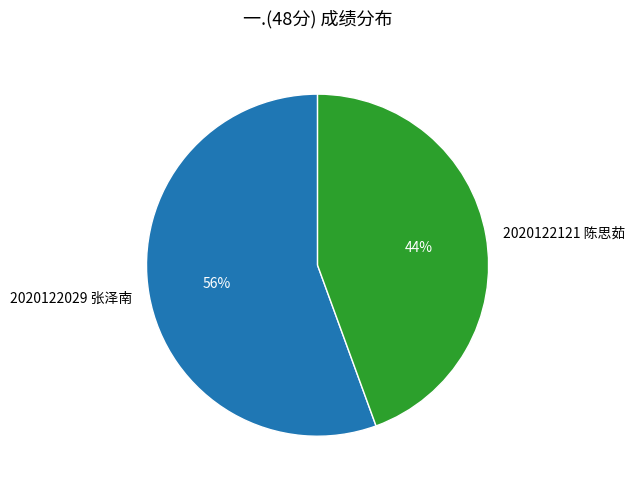

The 2020122029 张泽南 slice represents 66% of the pie. True or false?

False